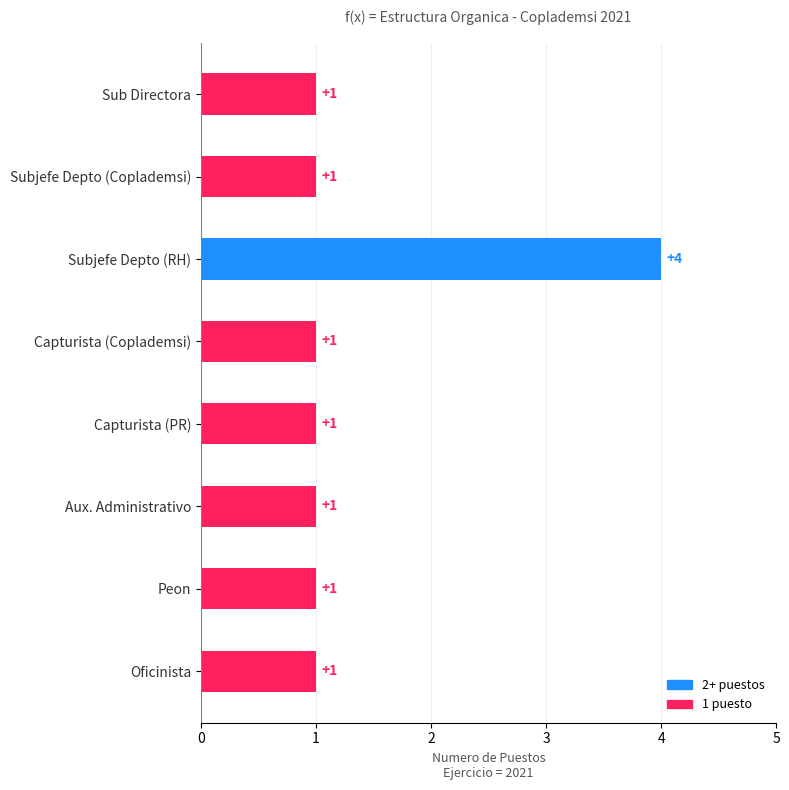

Is it true that the value at Capturista (Coplademsi) is 2?

False